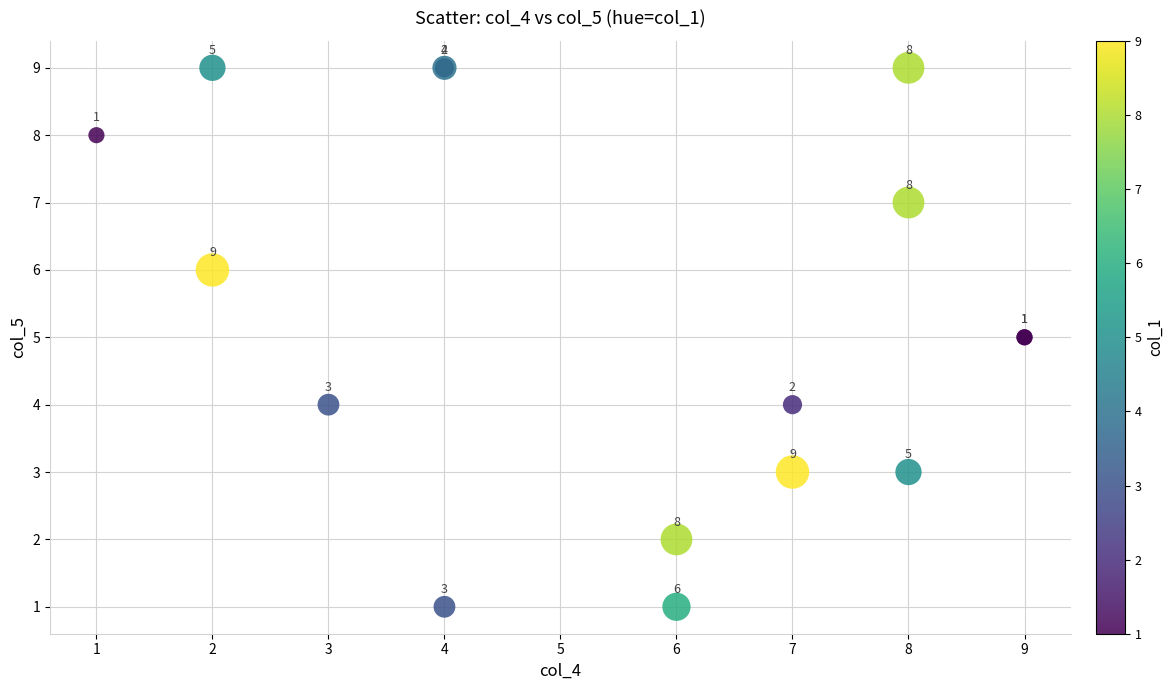

What Y value in the scatter plot is closest to 5?

5